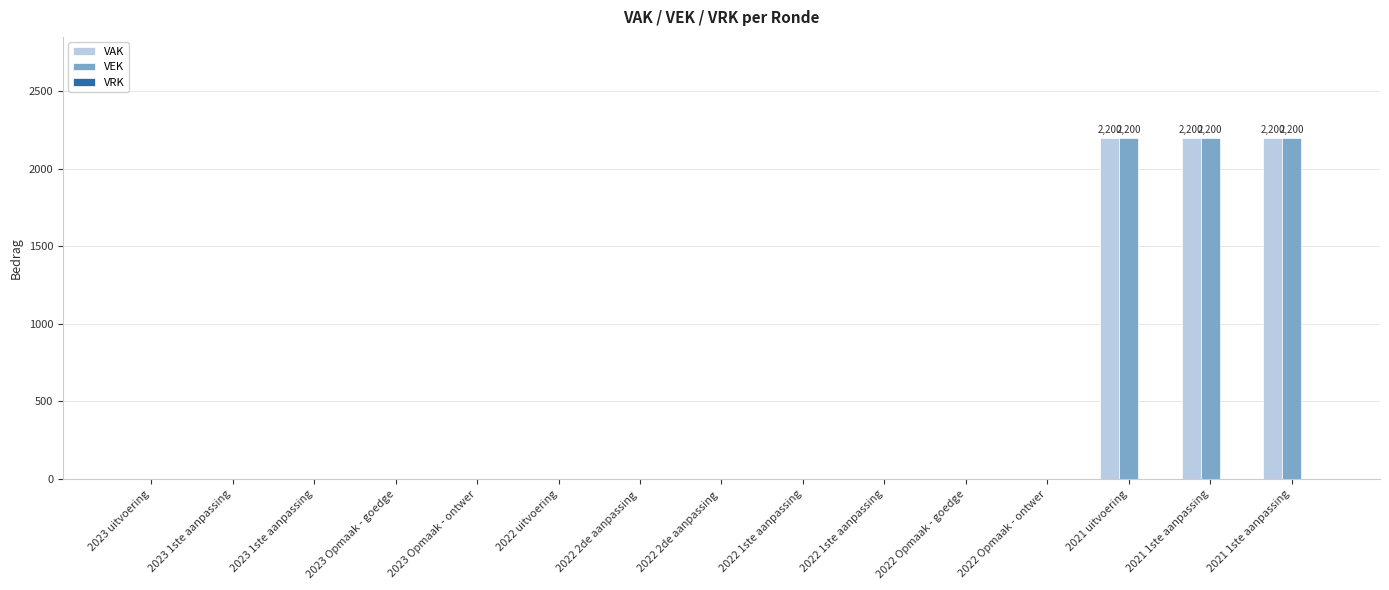

What is the label of the 11th bar from the left?

2022 Opmaak - goedge